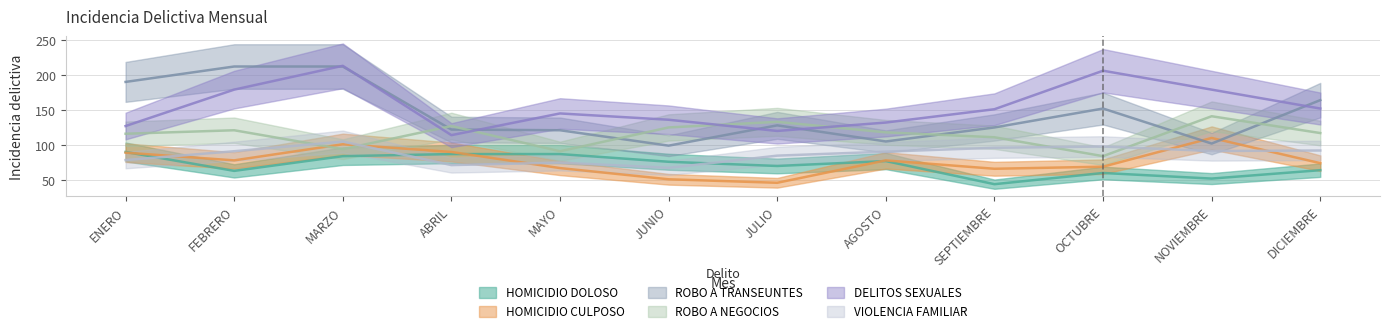

True or false: DELITOS SEXUALES and HOMICIDIO CULPOSO cross at least once.

False